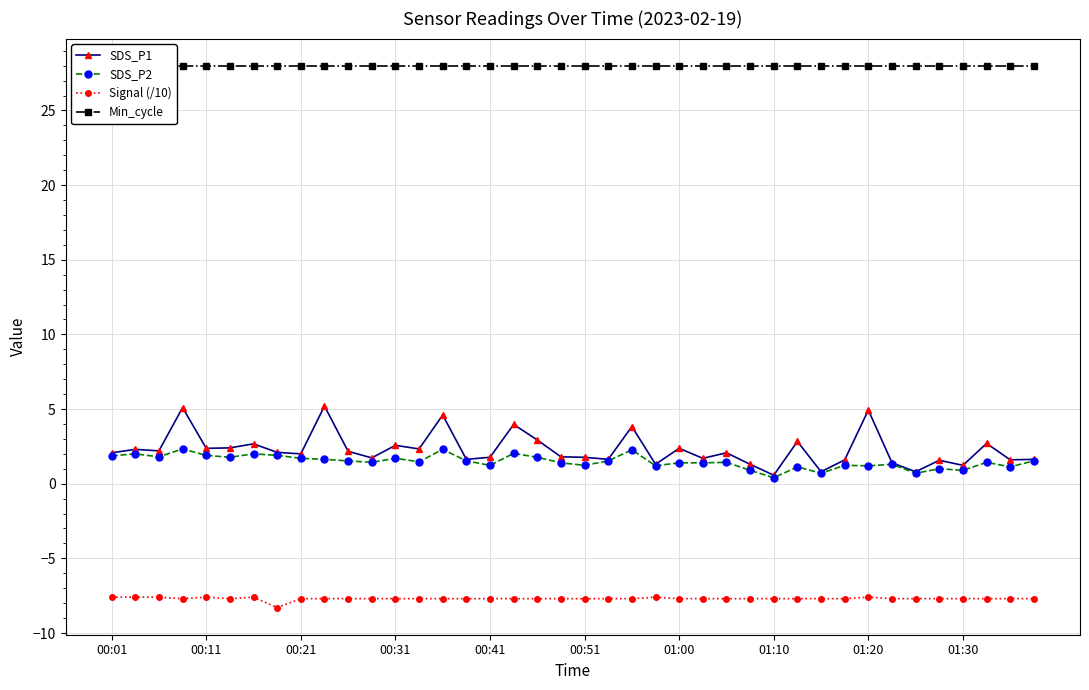

True or false: SDS_P2 and SDS_P1 intersect in this chart.

False